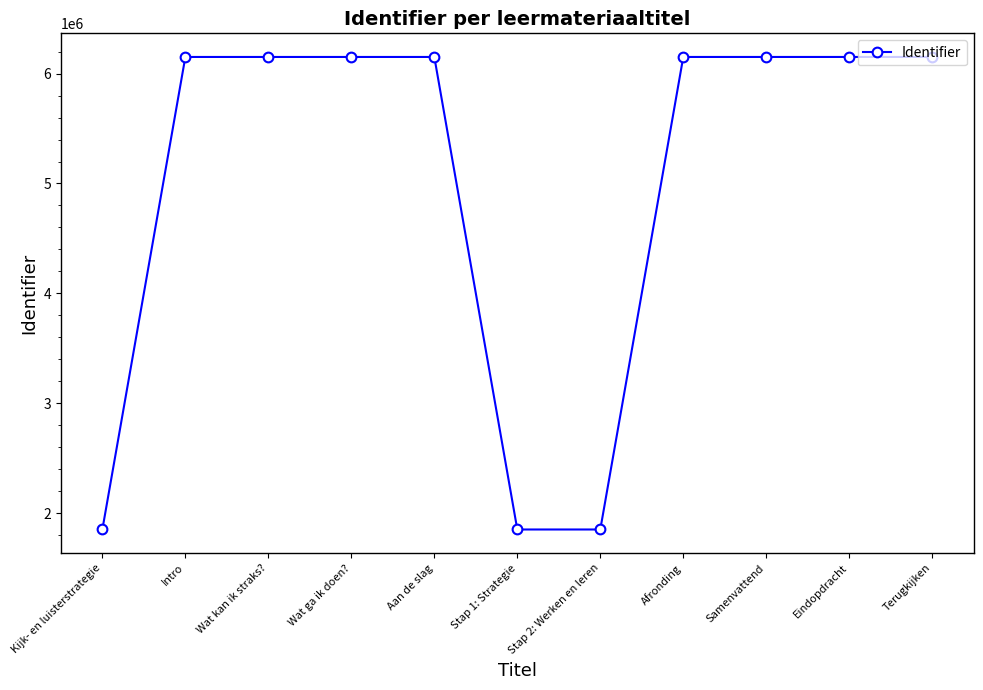

What is the sum of all values?

54766163